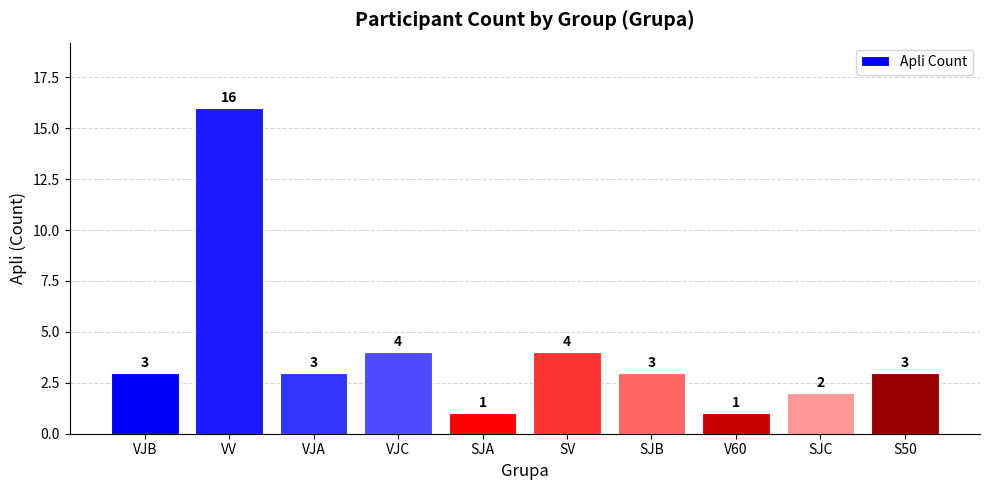

What is the maximum value shown in the chart?

16